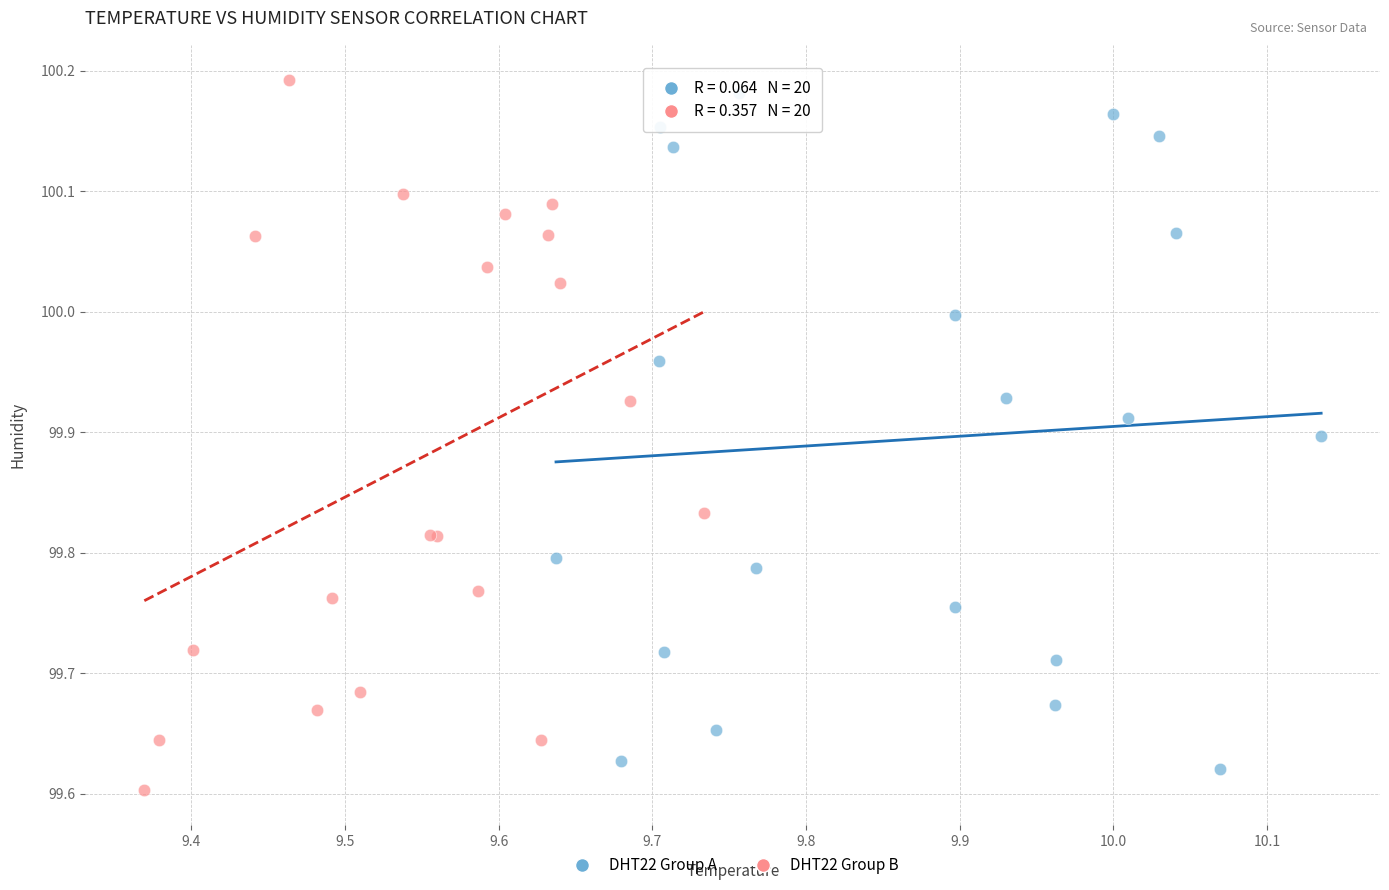

Which series reaches the maximum Y coordinate?

DHT22 Group B